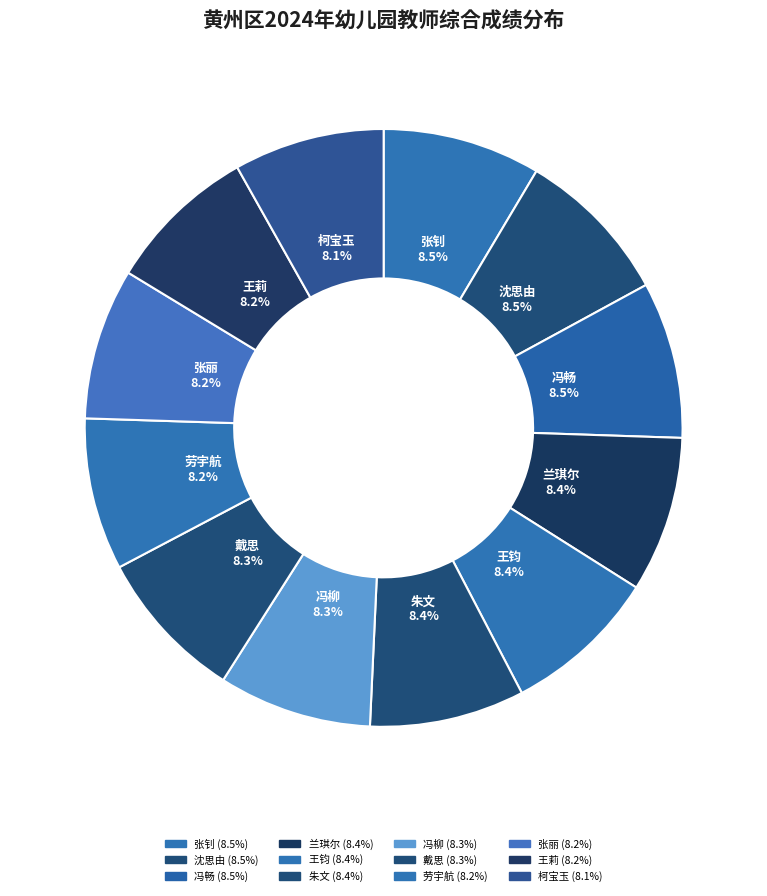

Rank the categories by value from highest to lowest.

张钊, 沈思由, 冯畅, 兰琪尔, 王钧, 朱文, 冯柳, 戴思, 劳宇航, 张丽, 王莉, 柯宝玉